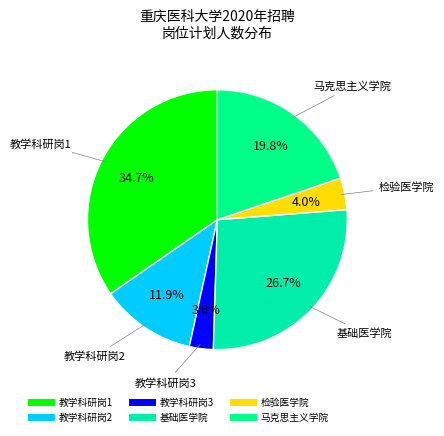

Does 检验医学院 account for over 50% of the chart?

No